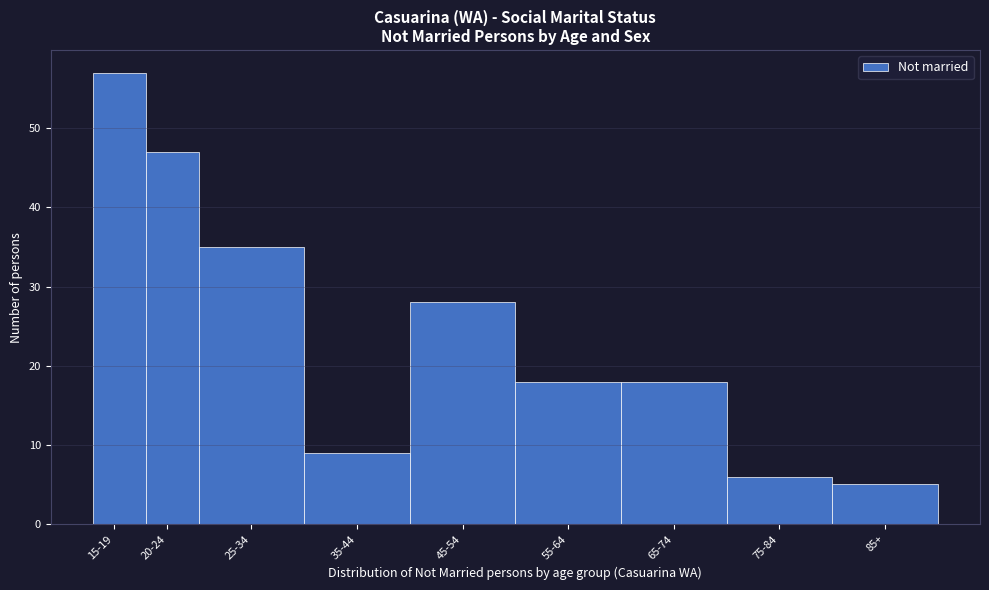

Reading left to right, extract all data points from this chart.

57	47	35	9	28	18	18	6	5